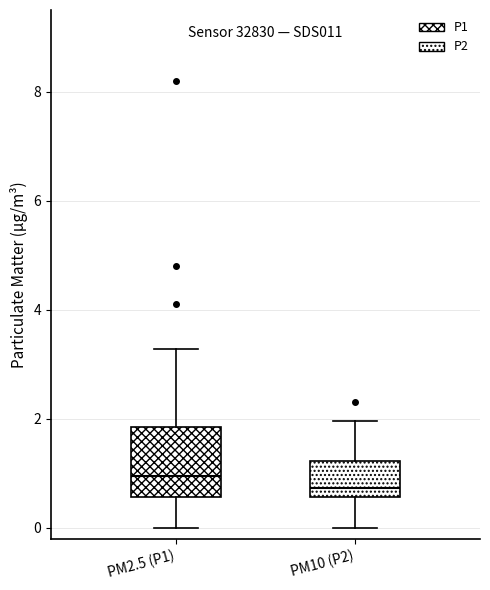

Reading left to right, read every box against the y-axis: the position of its median line, the range the box covers, and the ends of its whiskers. The values are not printed on the chart, so give them approximately, as read against the axis.

PM2.5 (P1): median 1.0, box 0.6 to 1.8, whiskers 0.0 to 3.2
PM10 (P2): median 0.8, box 0.6 to 1.2, whiskers 0.0 to 2.0